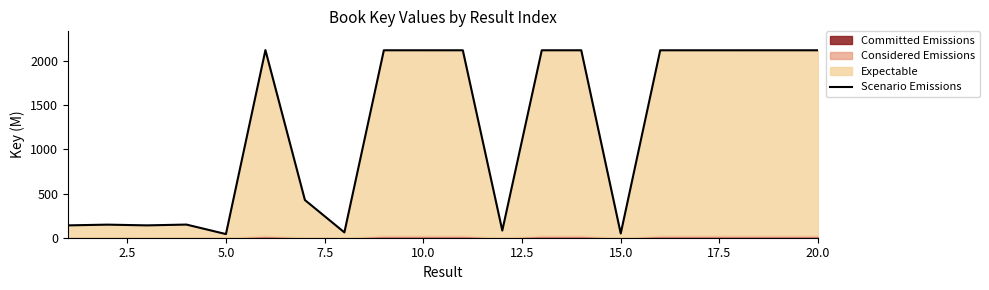

How many values are below 2122?

9